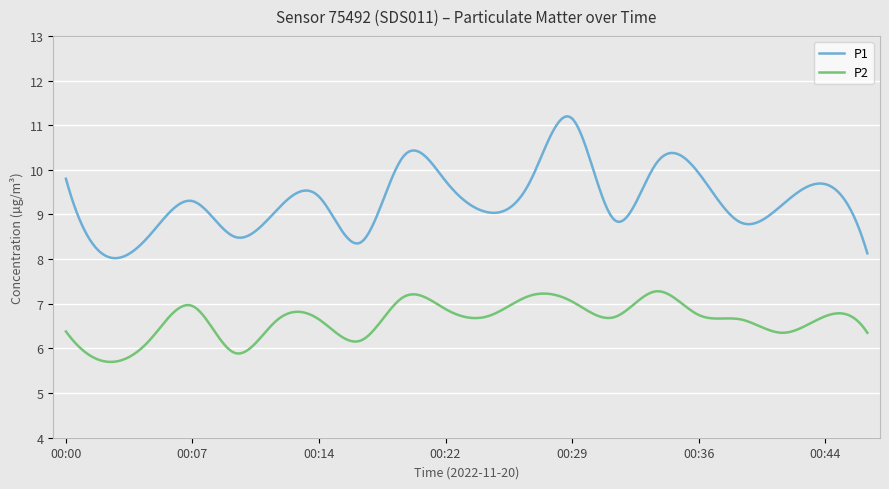

List the series in order of their peak value, highest first.

P1, P2